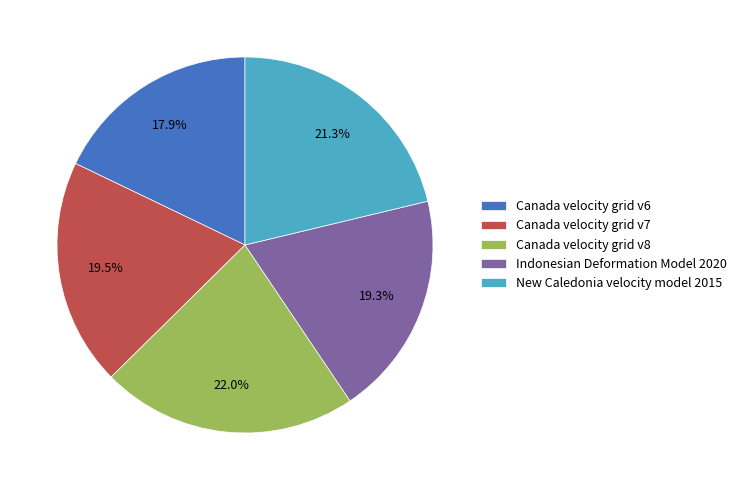

To the nearest percent, what is the difference between the largest and smallest slice percentages?

4%